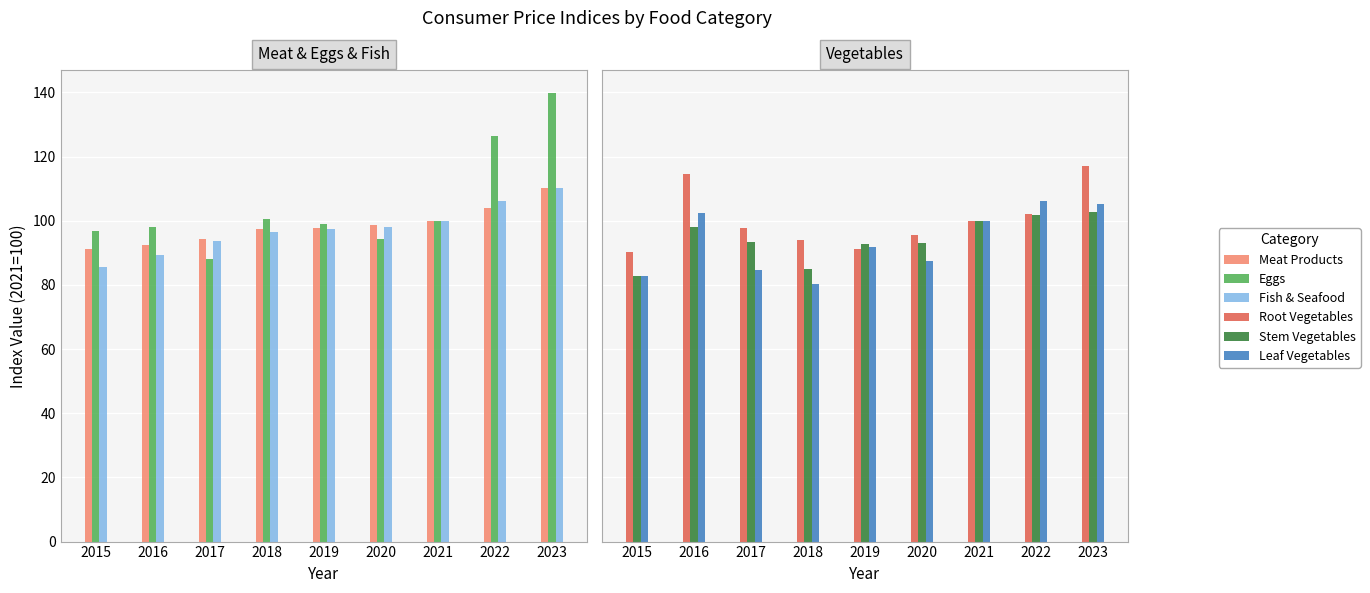

What is the minimum value for Eggs?

88.1